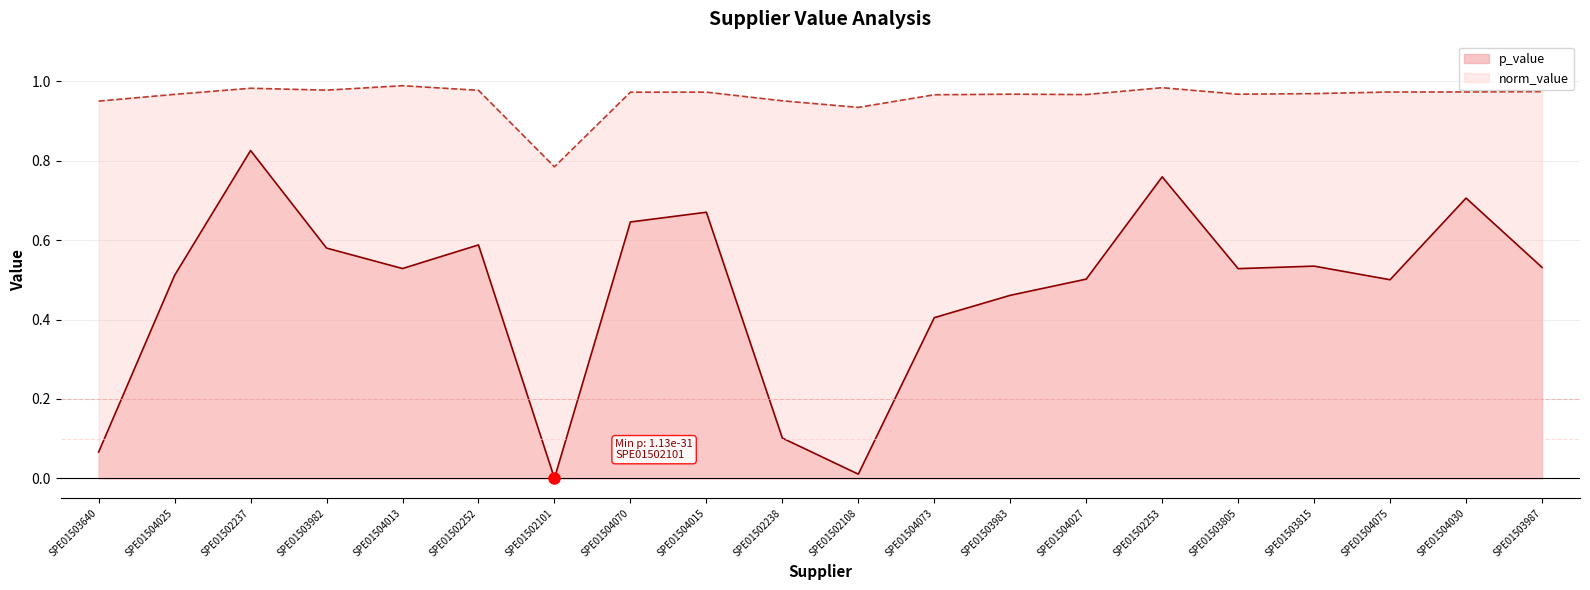

At which label does norm_value reach its peak?

SPE01504013